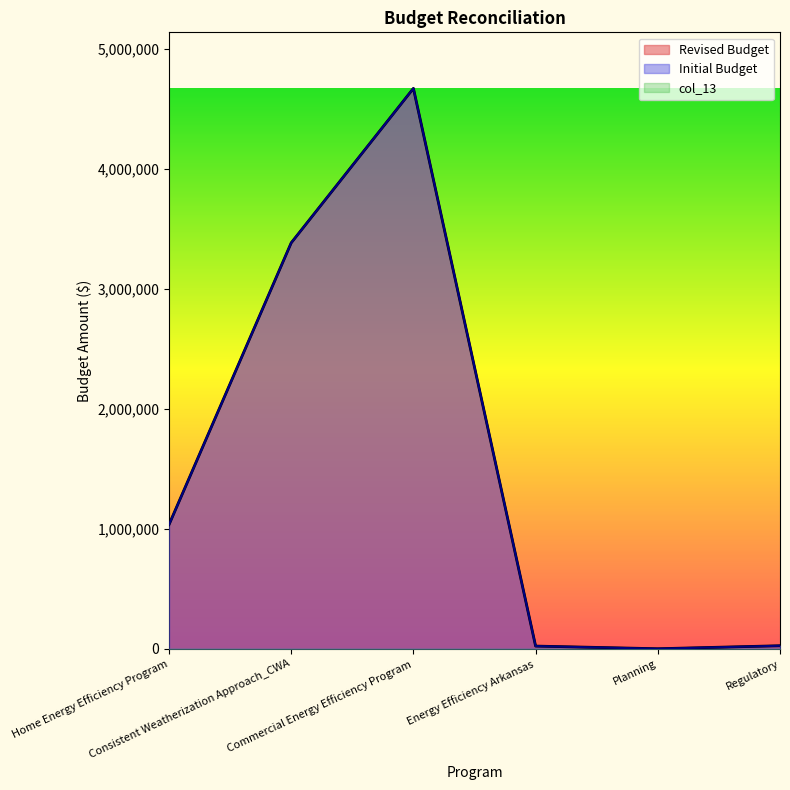

Which series has the largest range (max minus min)?

Revised Budget